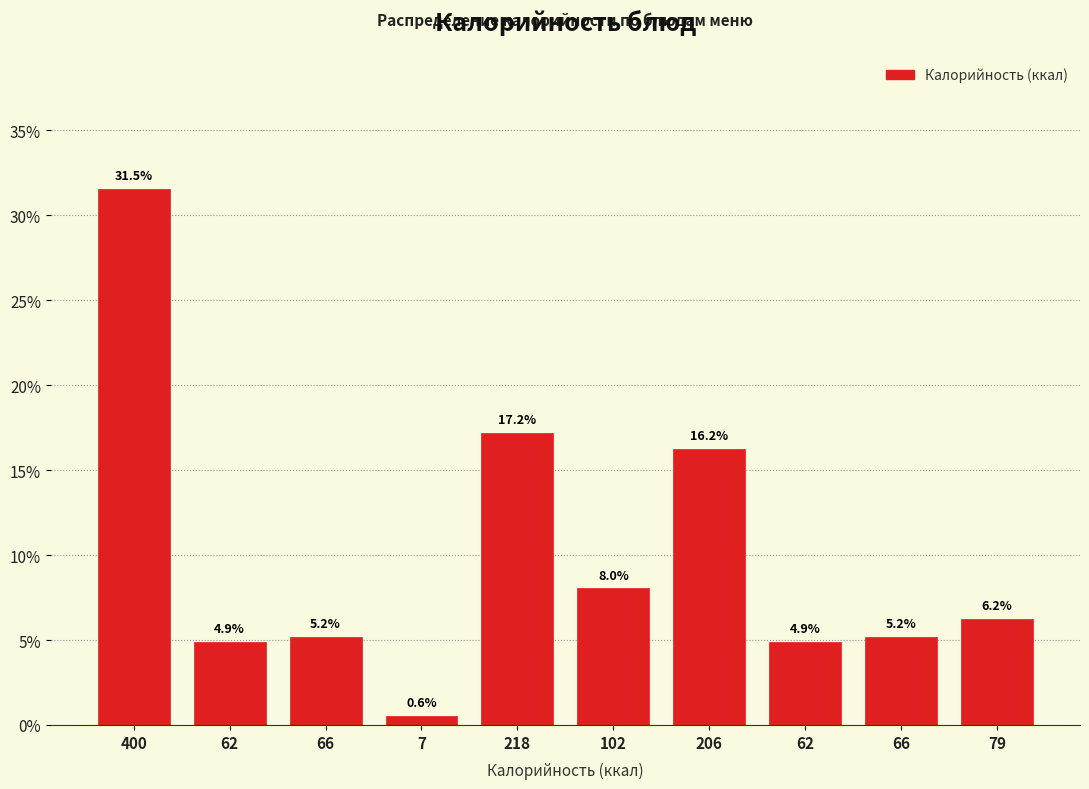

How many data points are less than 6?

5